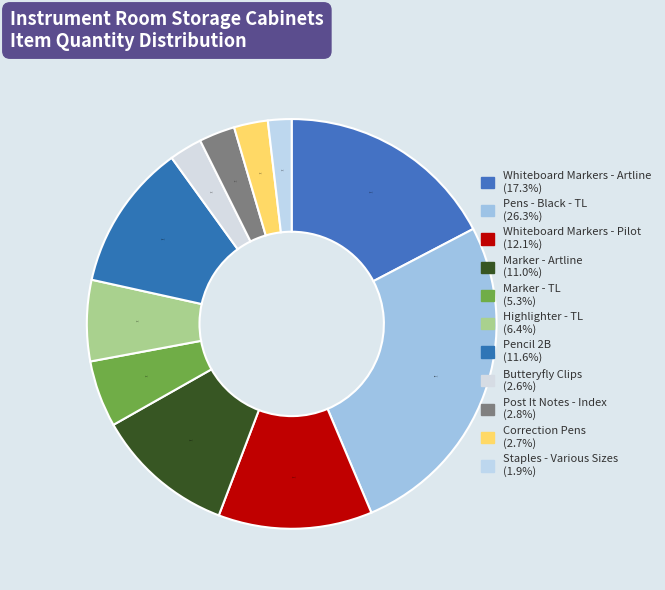

To the nearest percent, what percentage of the pie is Marker - Artline?

11%